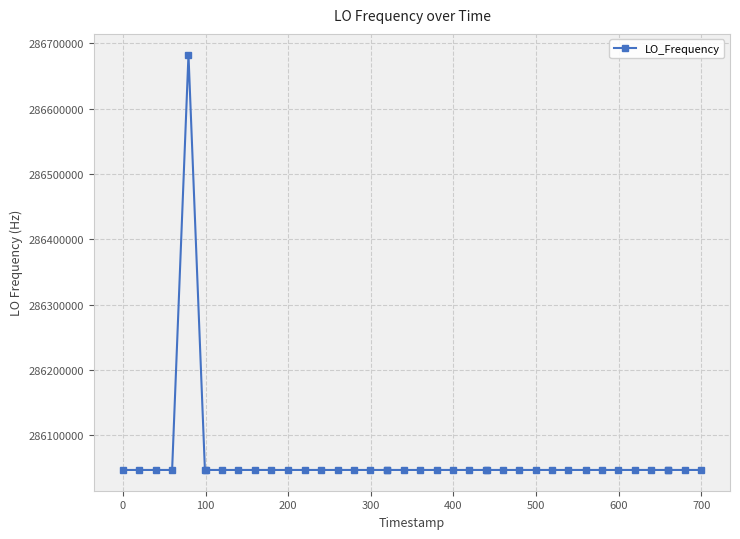

What is the value of the 1st point from the left?

286047002.8